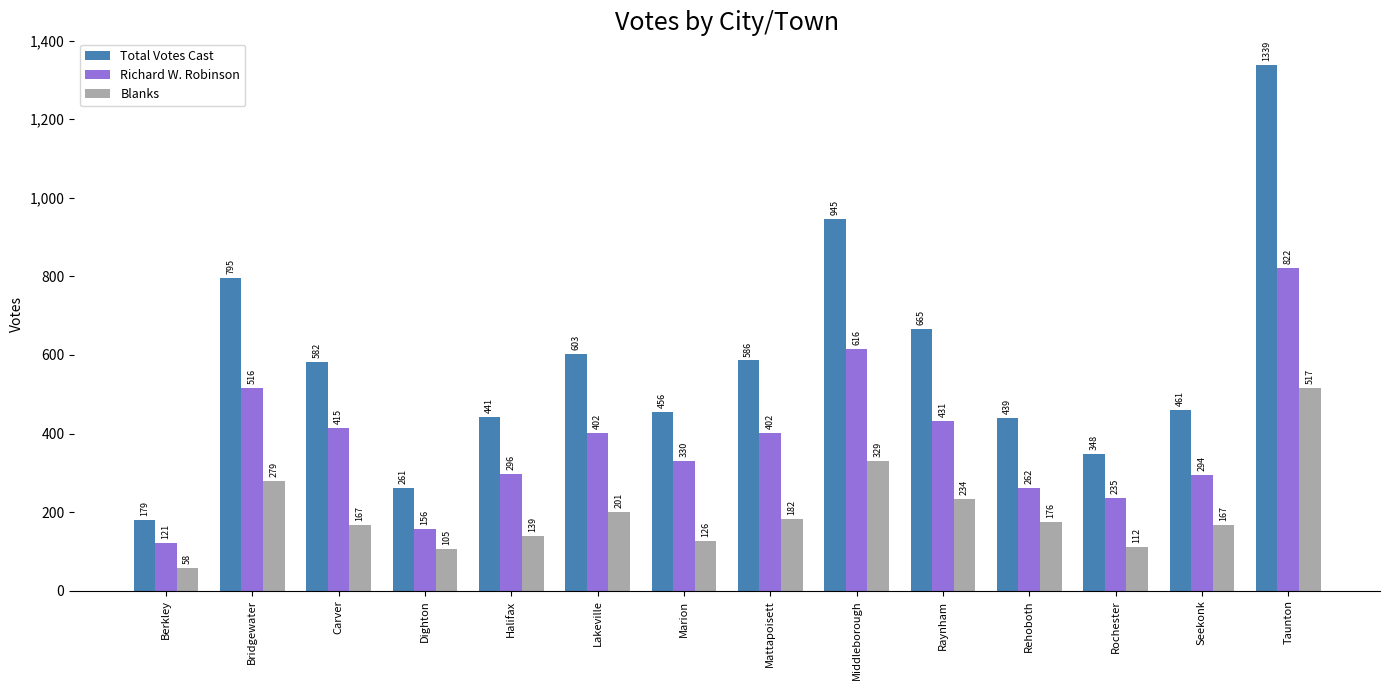

Which series changed the most between Marion and Raynham?

Total Votes Cast